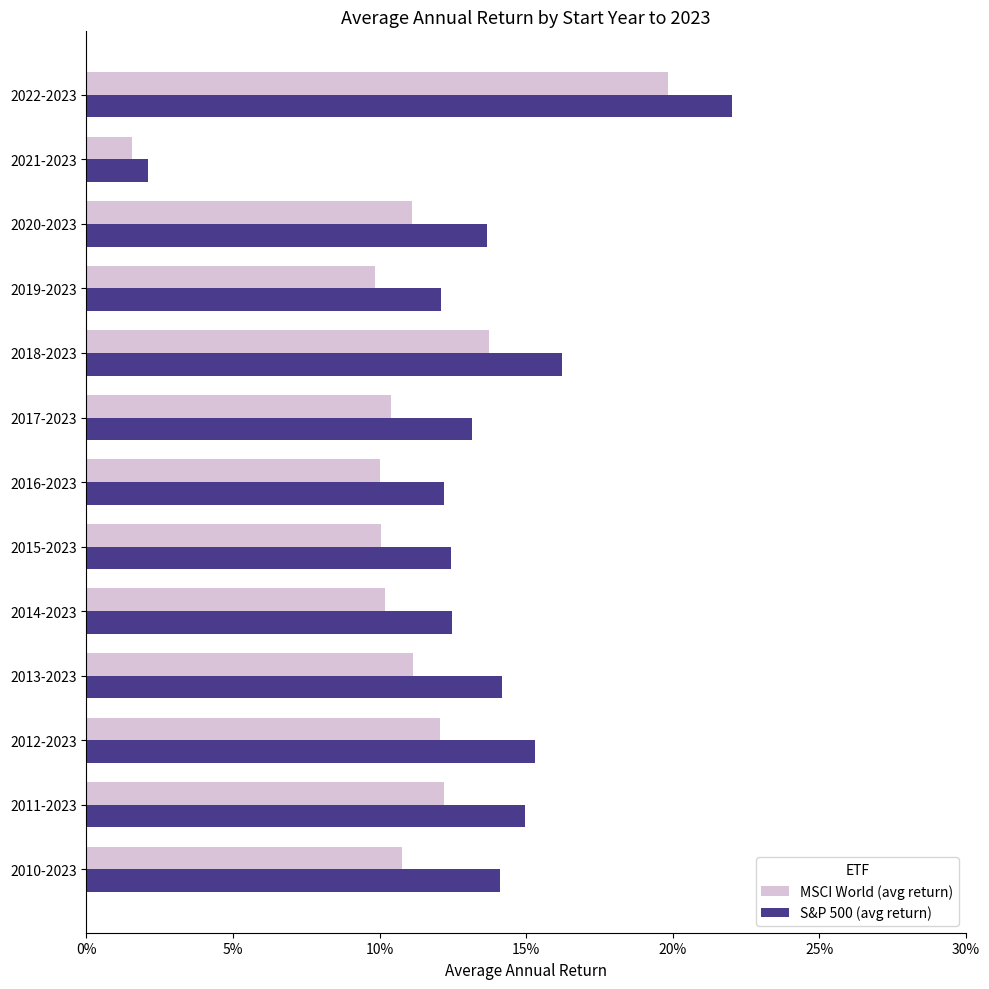

What are all the series names shown in the legend?

MSCI World (avg return), S&P 500 (avg return)